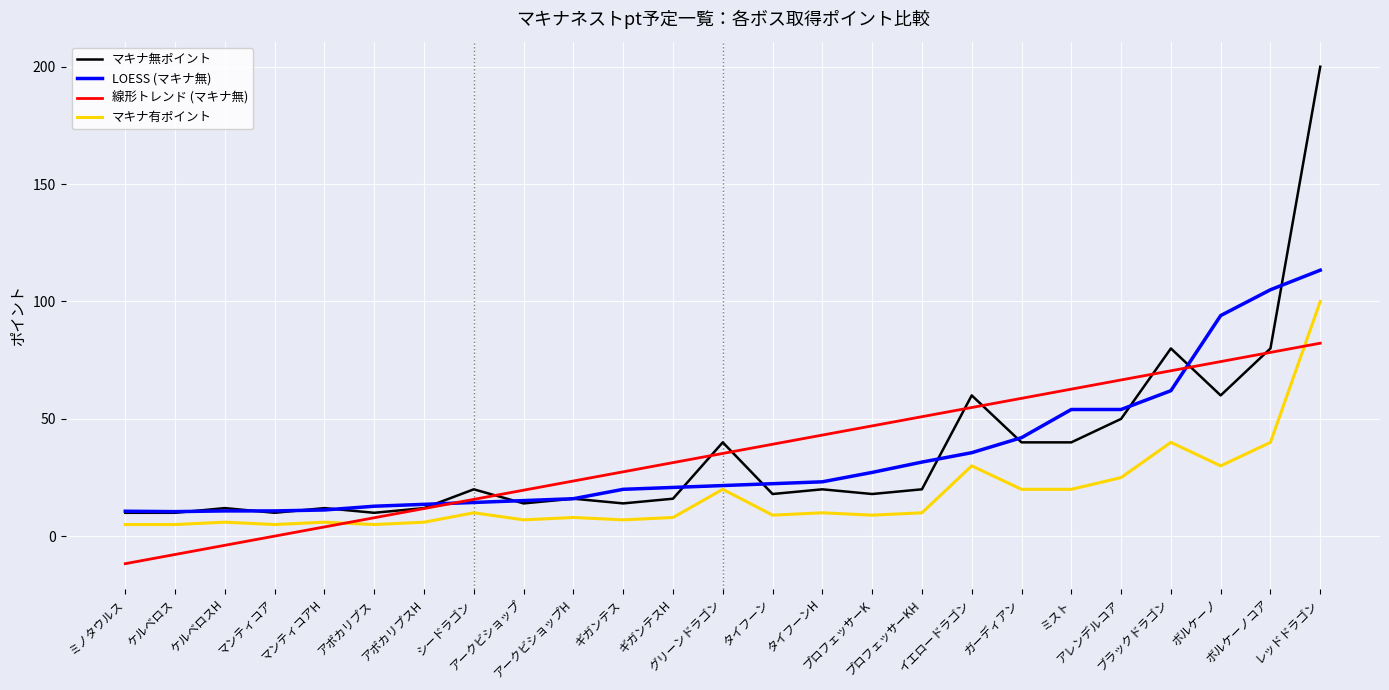

Which series has the widest spread of values?

マキナ無ポイント